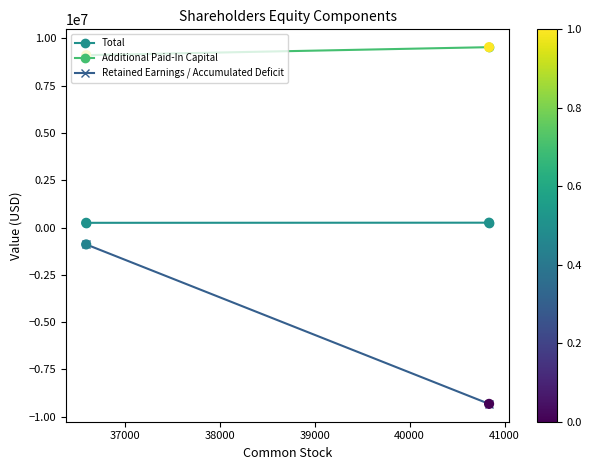

Which series reaches the maximum Y coordinate?

Additional Paid-In Capital